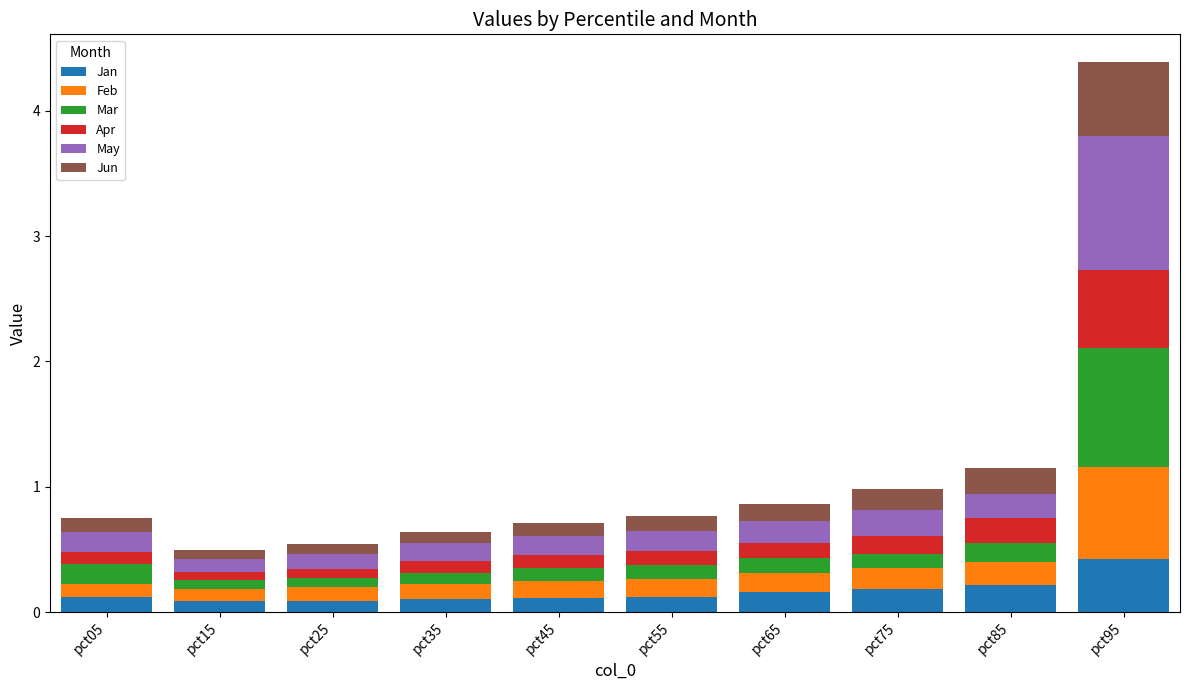

Which category has the highest value in the Jan series?

pct95